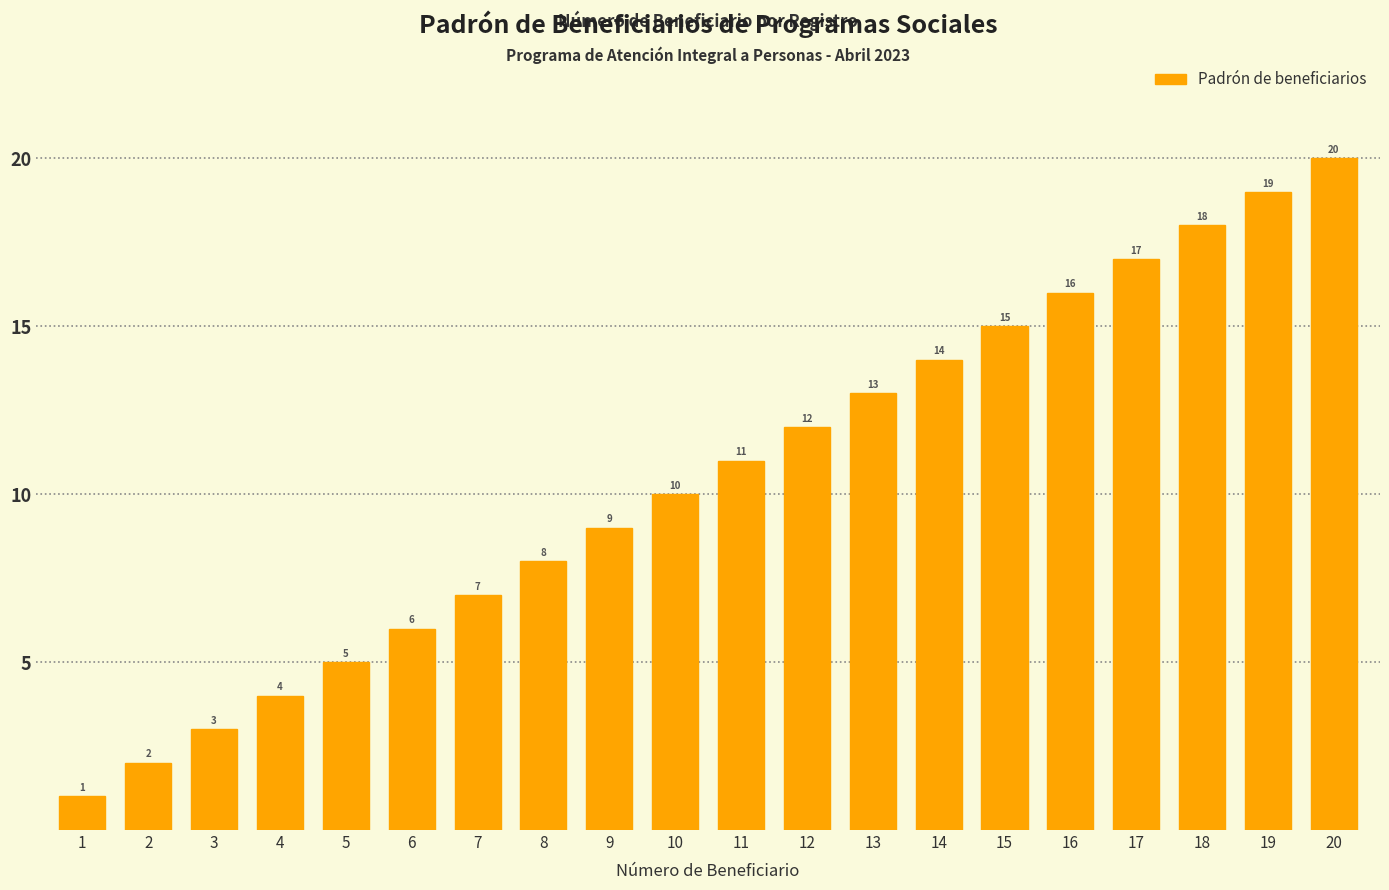

The value at 10 is 14. True or false?

False